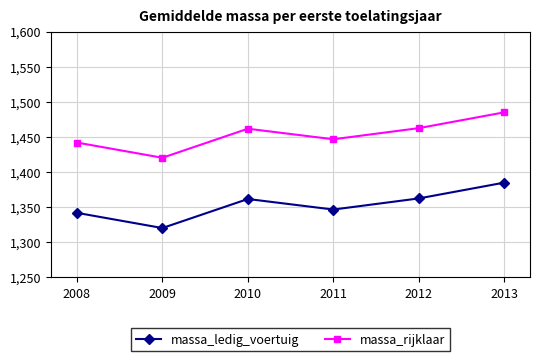

True or false: massa_ledig_voertuig and massa_rijklaar cross at least once.

False